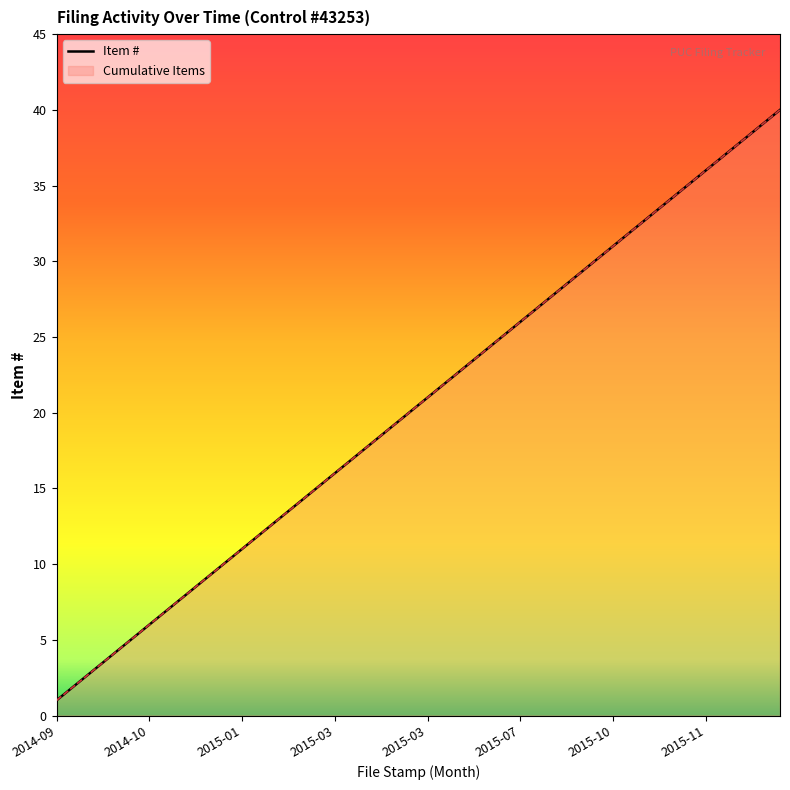

The value at 29 is 46. True or false?

False